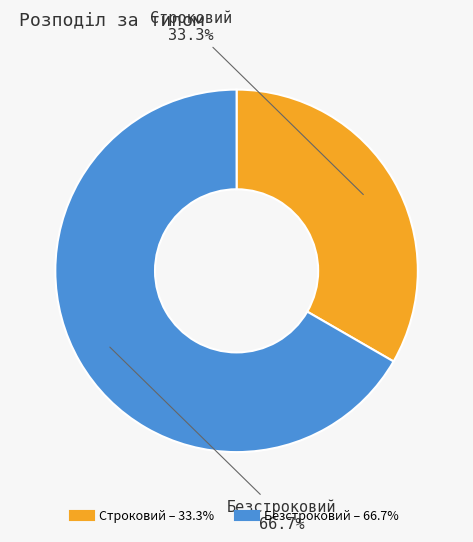

Is Строковий the majority of the pie?

No